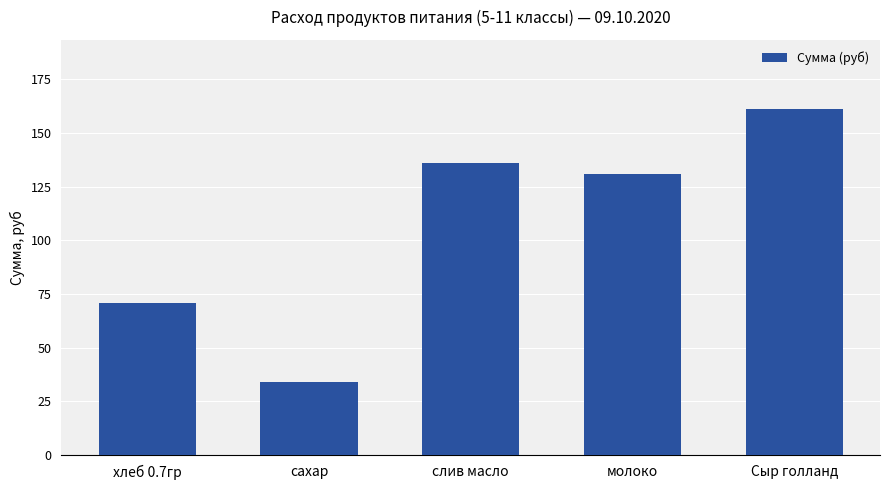

Are the bars grouped side by side (vs. stacked)?

No